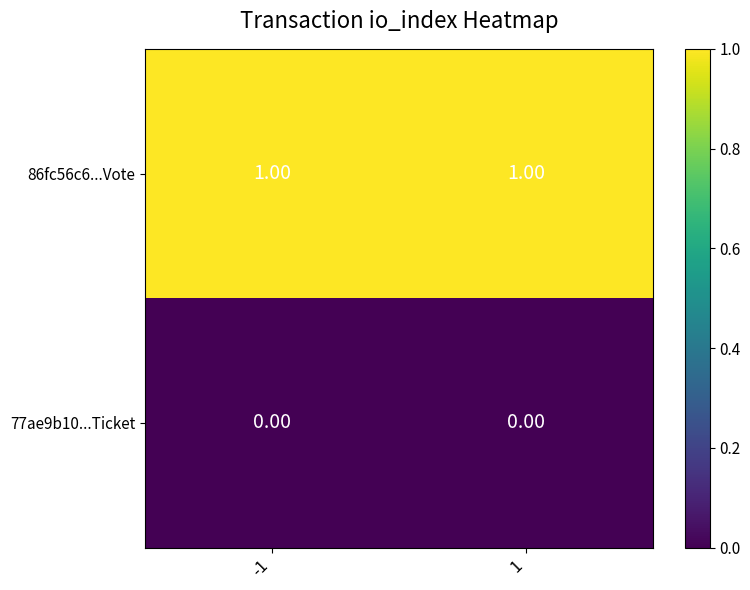

Rank the series by their average value, from lowest to highest.

77ae9b10...Ticket, 86fc56c6...Vote